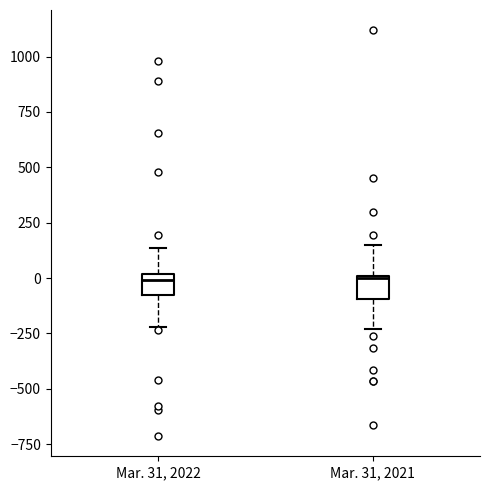

Reading left to right, transcribe this box plot: for each box, give where its median line is, the range the box spans, and where its two whiskers end, as read against the y-axis. The values are not printed on the chart, so give them approximately, as read against the axis.

Mar. 31, 2022: median 0 (just below the box's upper edge), box -100 to 0, whiskers -200 to 150
Mar. 31, 2021: median 0, box -100 to 0, whiskers -250 to 150